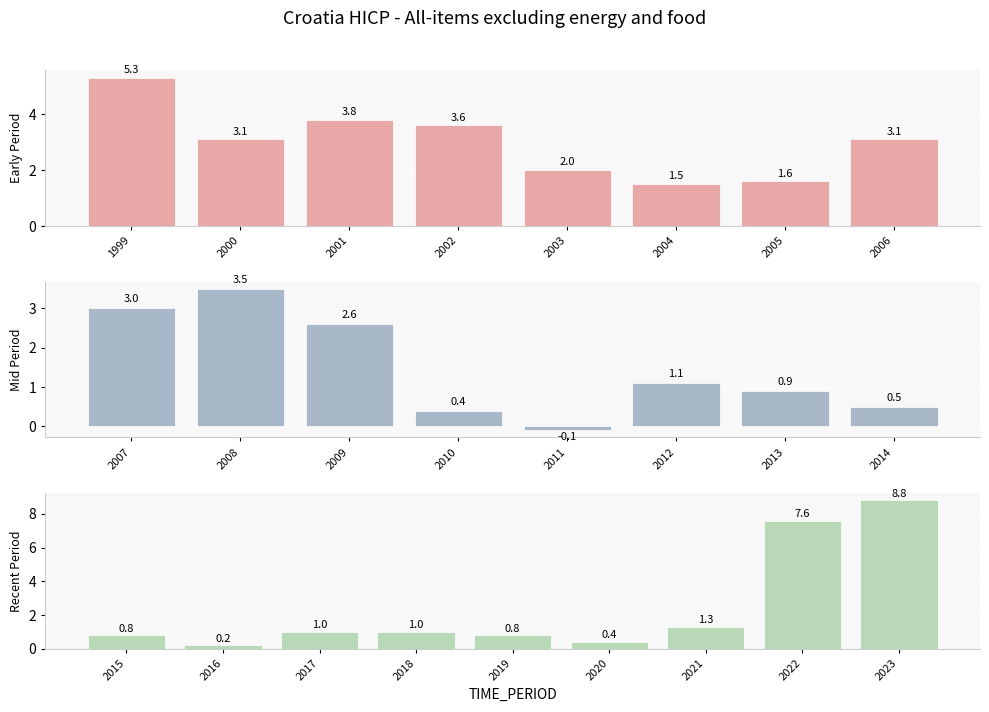

How many negative values are there?

1